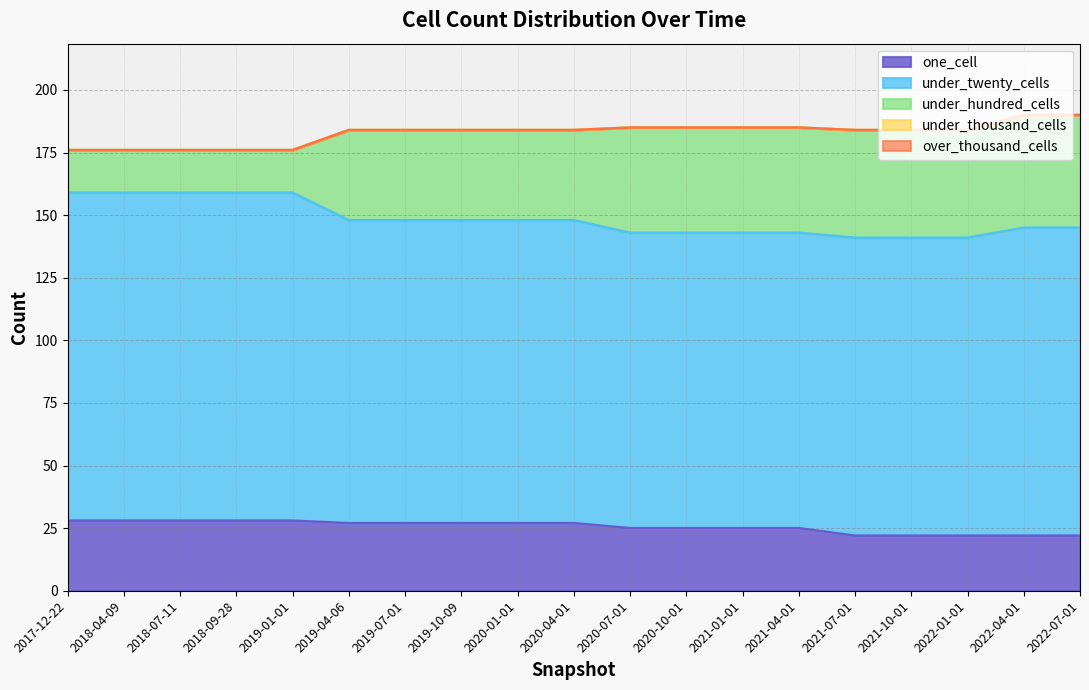

Reading left to right, transcribe all the data shown in this chart.

one_cell: 28	28	28	28	28	27	27	27	27	27	25	25	25	25	22	22	22	22	22
under_twenty_cells: 131	131	131	131	131	121	121	121	121	121	118	118	118	118	119	119	119	123	123
under_hundred_cells: 17	17	17	17	17	36	36	36	36	36	42	42	42	42	43	43	43	45	45
under_thousand_cells: 0	0	0	0	0	0	0	0	0	0	0	0	0	0	0	0	0	0	0
over_thousand_cells: 0	0	0	0	0	0	0	0	0	0	0	0	0	0	0	0	0	0	0